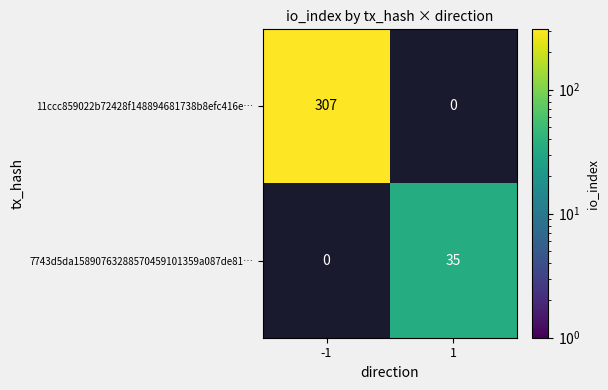

The value of 11ccc859022b72428f148894681738b8efc416e… at -1 is 307. True or false?

True